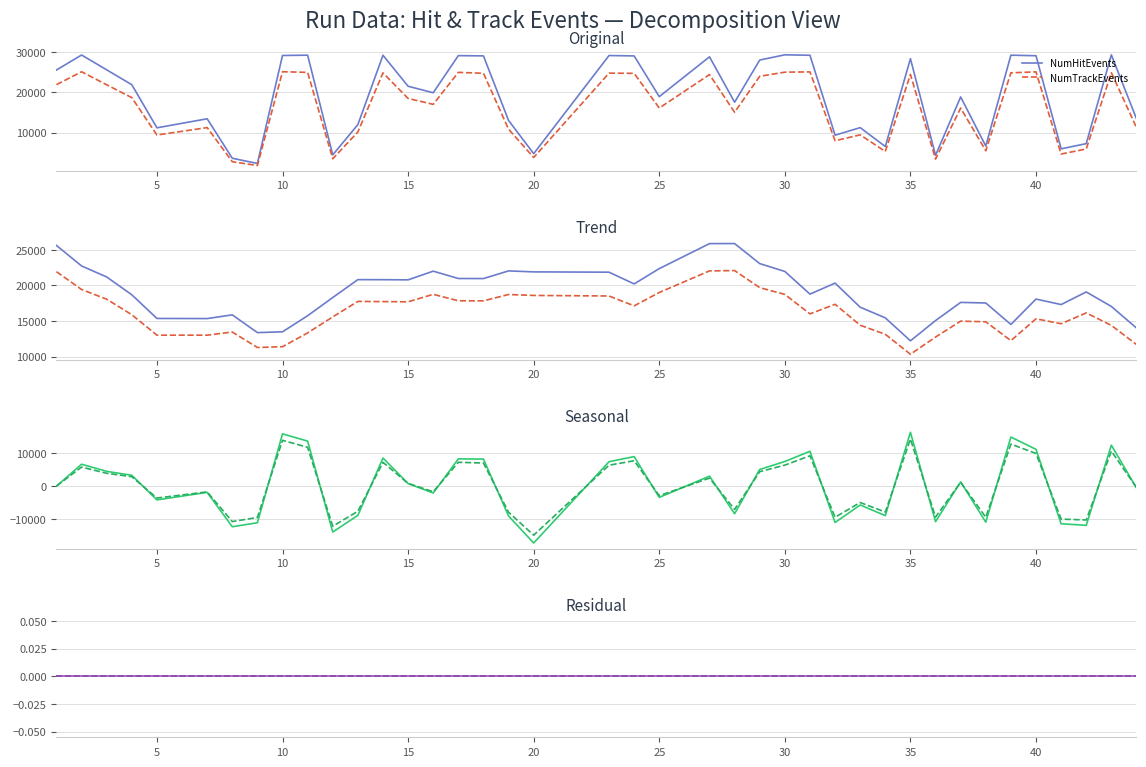

What is the minimum value shown in the chart?

-17137.7